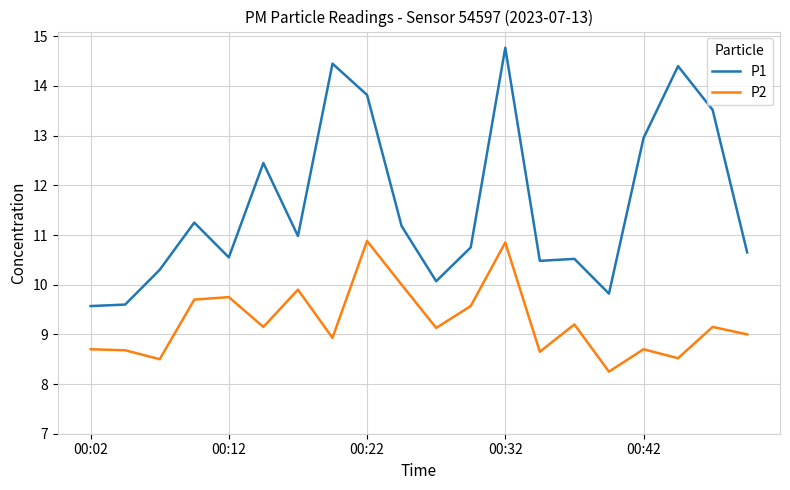

True or false: P2 and P1 intersect in this chart.

False